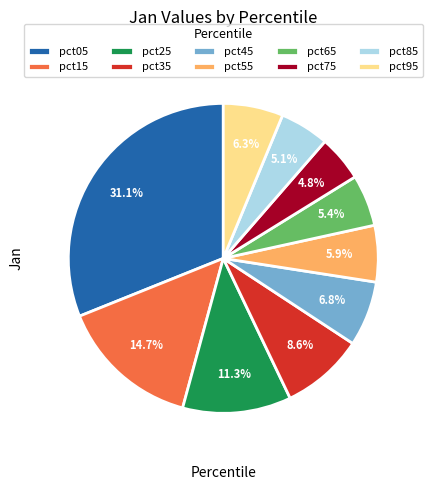

Is it true that pct45 is 2% of the pie?

False